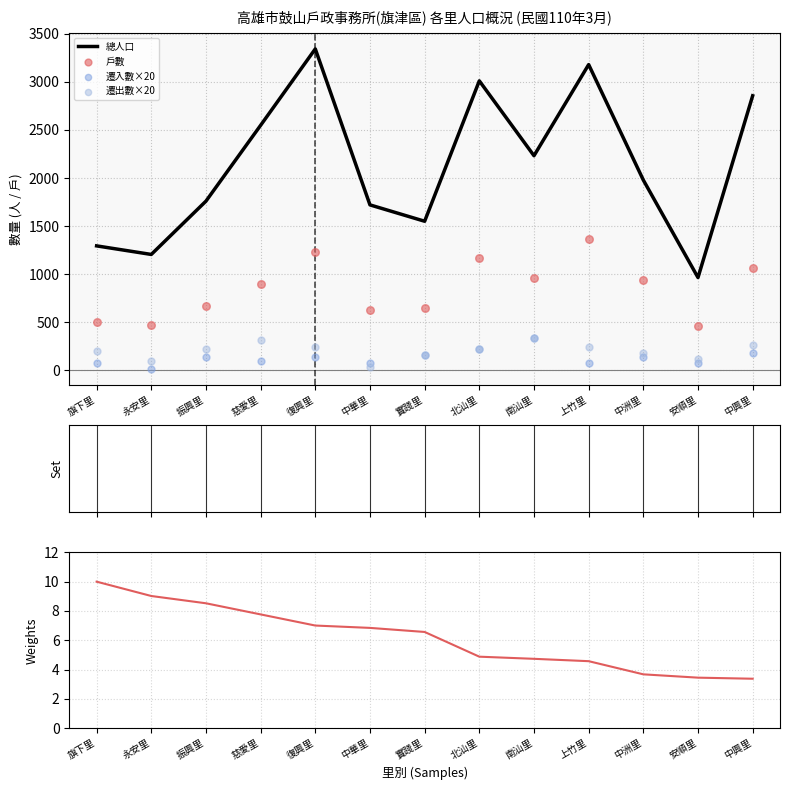

Is the value of 戶數(降序) at 南汕里 greater than the value of 遷出數×20 at 安順里?

No